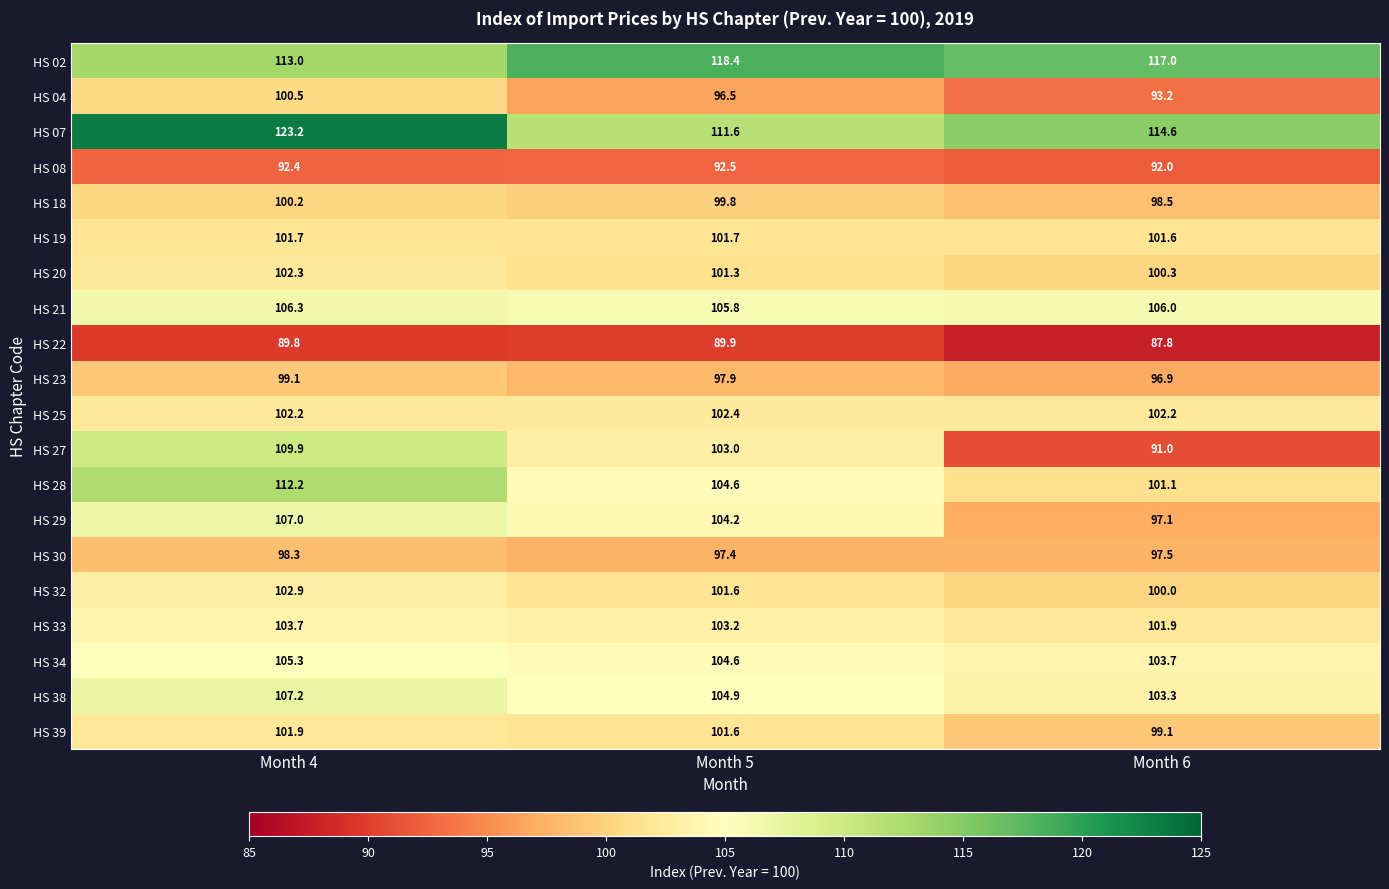

What is the average value of the HS 32 series?

101.5